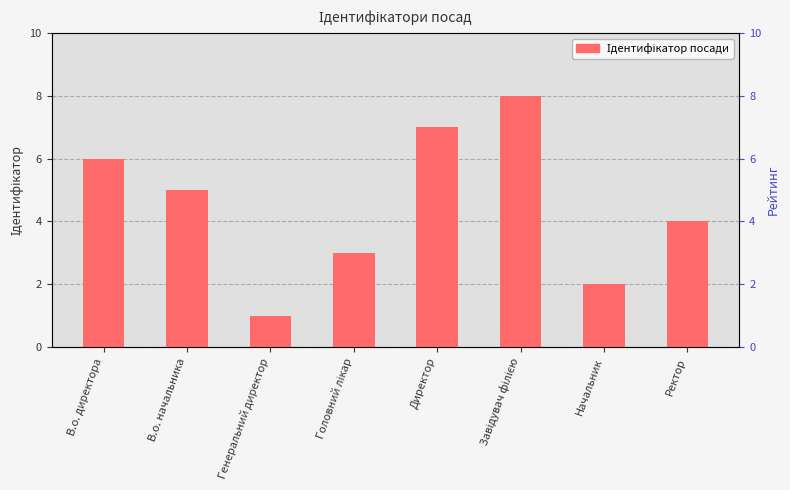

What is the average value?

4